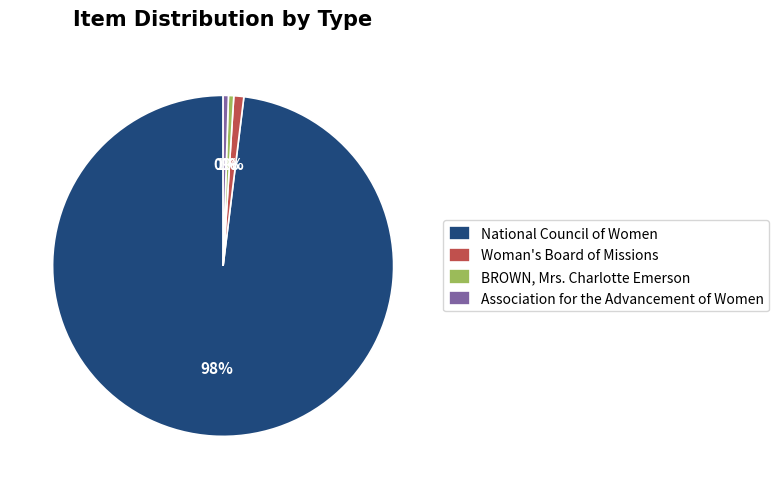

The BROWN, Mrs. Charlotte Emerson slice represents 11% of the pie. True or false?

False